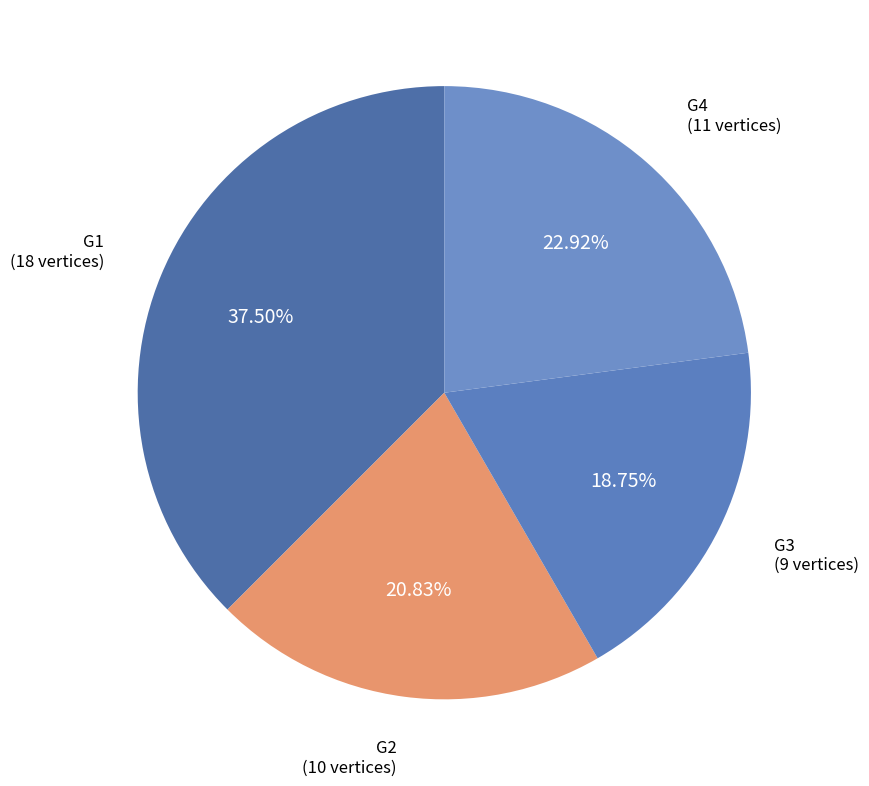

Is G3 the majority of the pie?

No